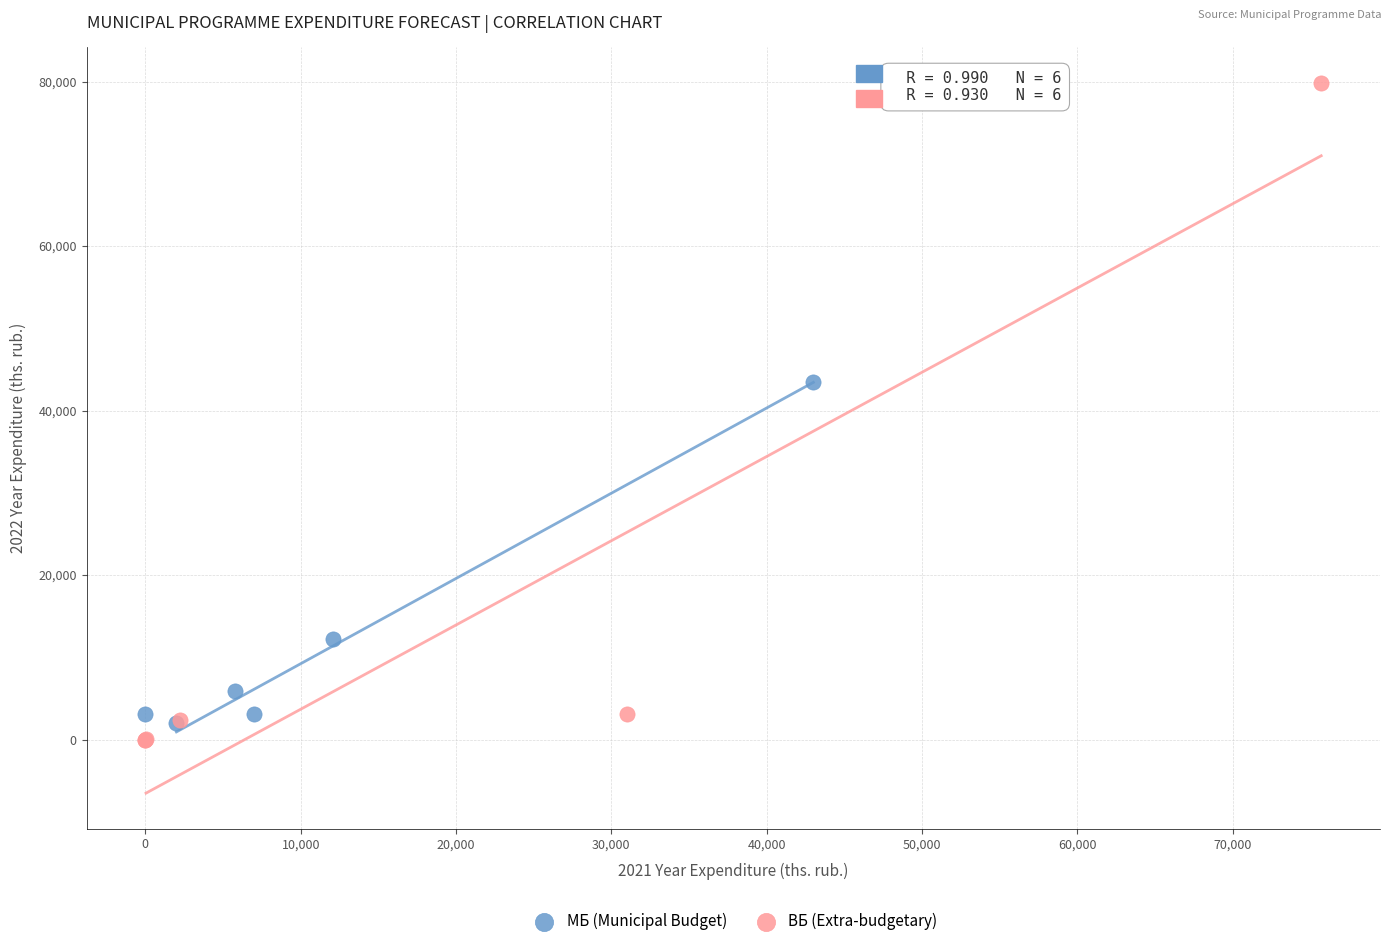

What are all the series names shown in the legend?

МБ (Municipal Budget), ВБ (Extra-budgetary)